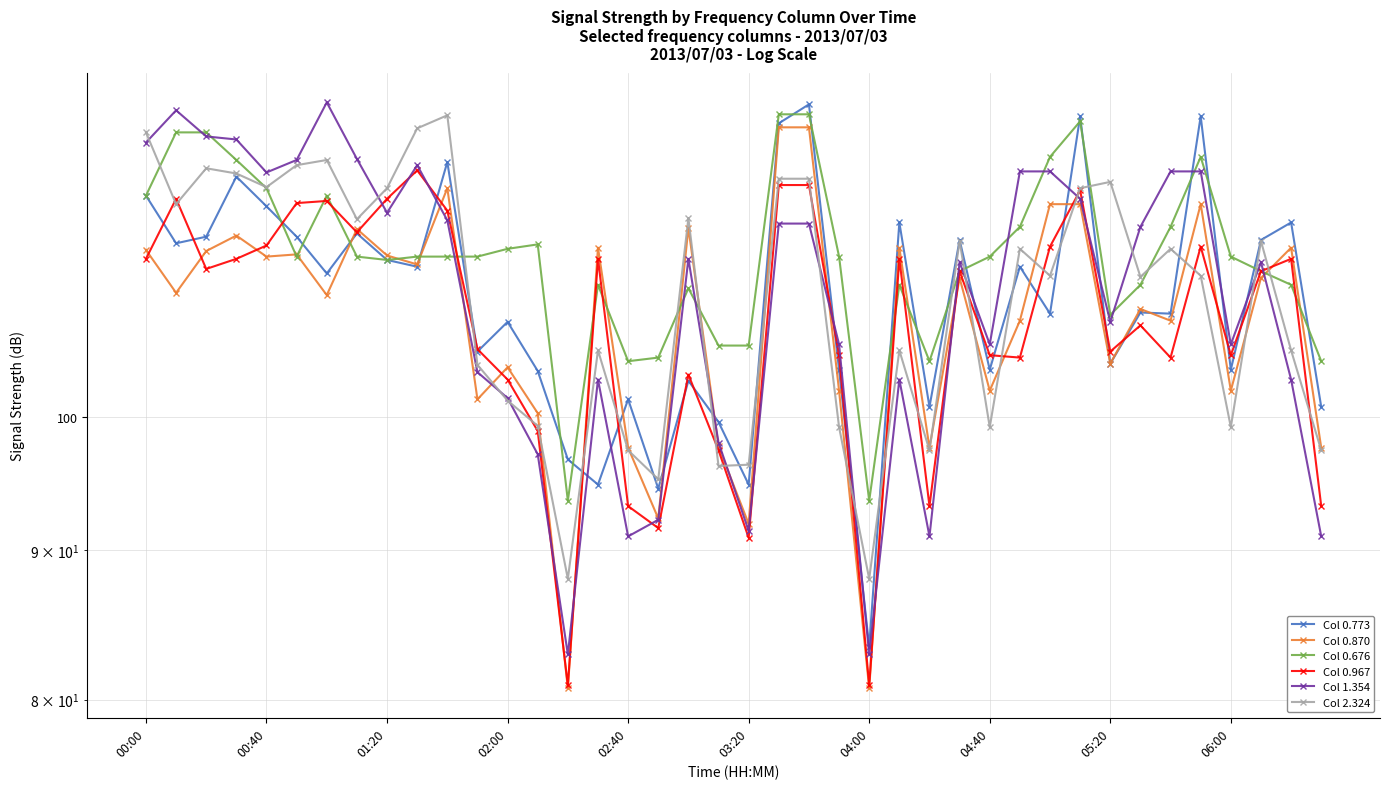

What is the difference between the maximum and minimum values in the Col 0.870 series?

45.0